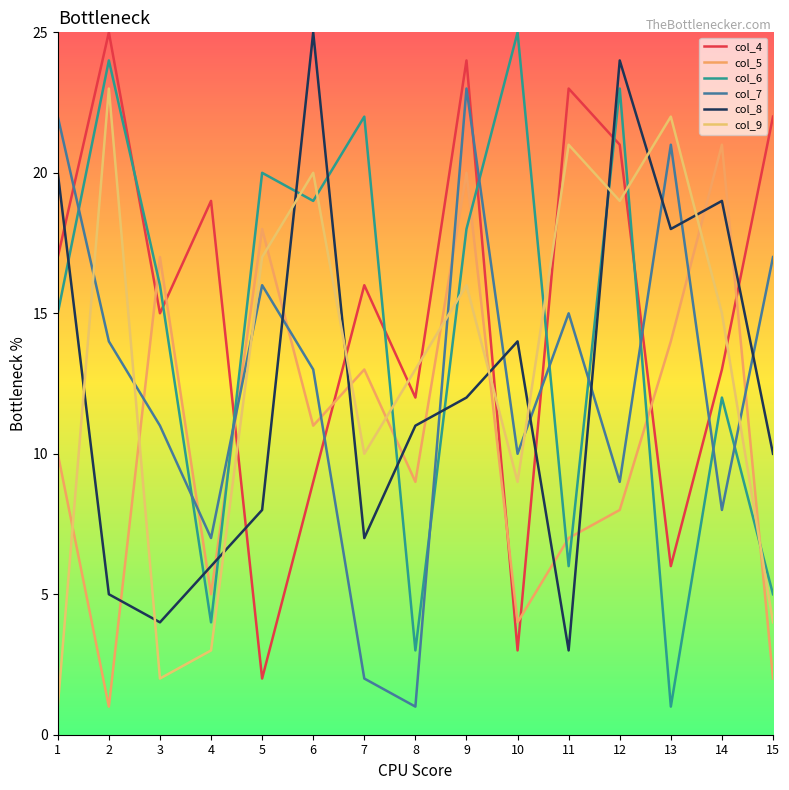

Reading left to right, transcribe all the data shown in this chart.

col_4: 17	25	15	19	2	9	16	12	24	3	23	21	6	13	22
col_5: 10	1	17	5	18	11	13	9	20	4	7	8	14	21	2
col_6: 15	24	16	4	20	19	22	3	18	25	6	23	1	12	5
col_7: 22	14	11	7	16	13	2	1	23	10	15	9	21	8	17
col_8: 20	5	4	6	8	25	7	11	12	14	3	24	18	19	10
col_9: 1	23	2	3	17	20	10	13	16	9	21	19	22	15	4